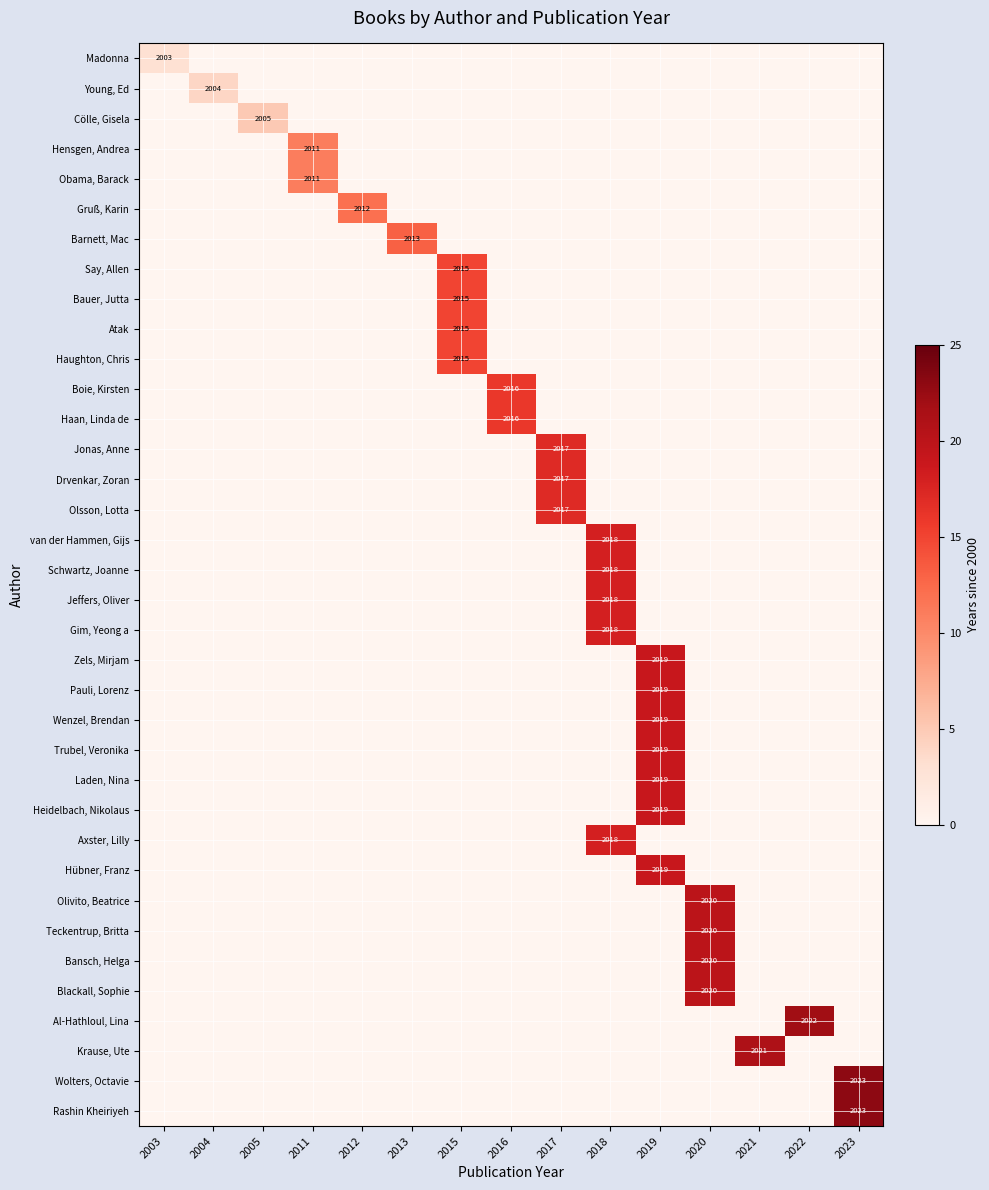

Is it true that Atak equals 1271 at 2015?

False